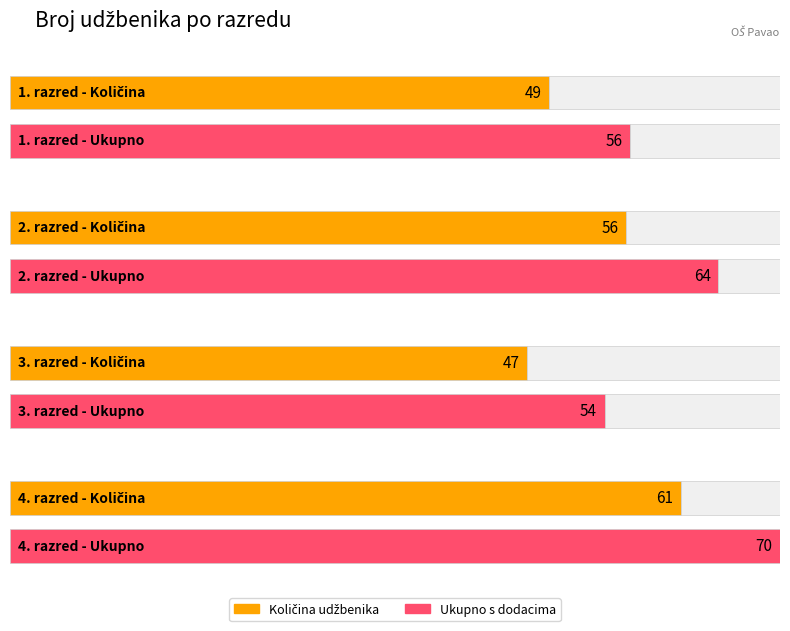

What is the minimum value shown in the chart?

47